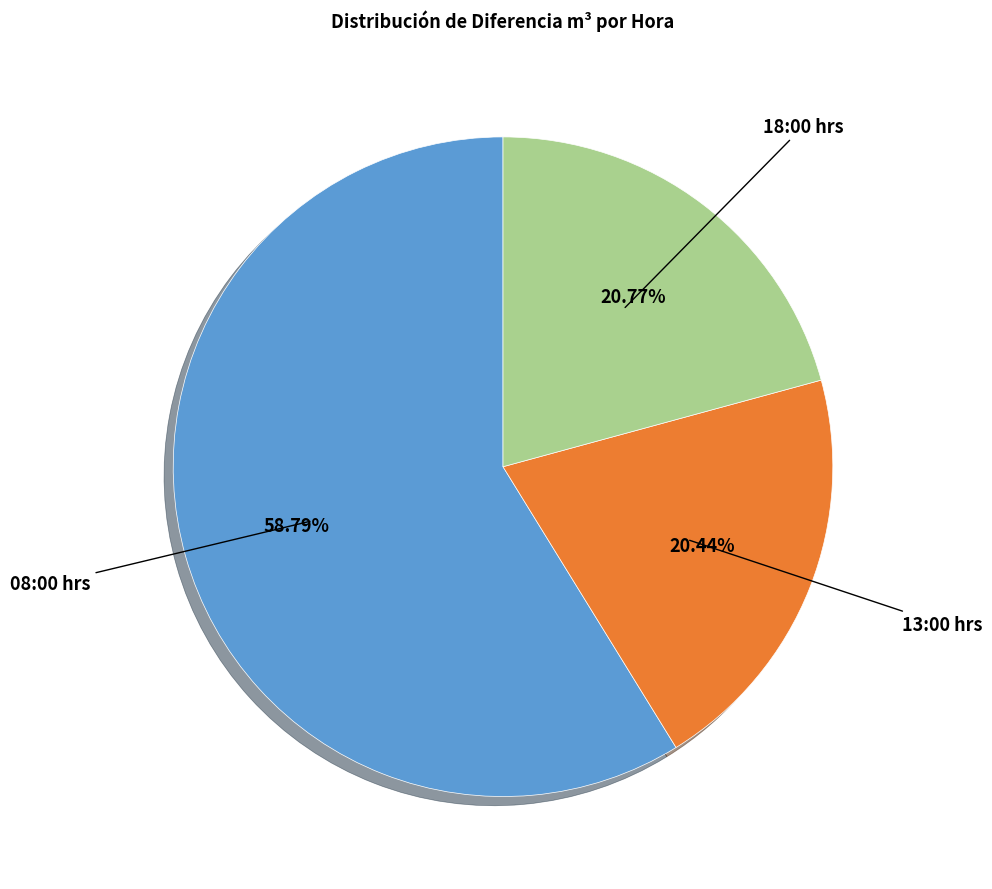

Combined, what portion of the pie is 13:00 hrs and 08:00 hrs?

79.2%